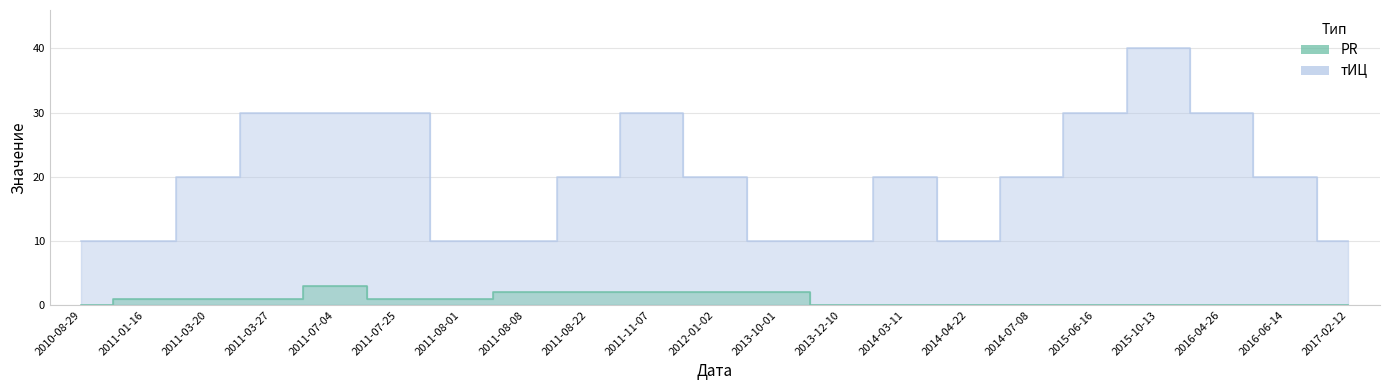

What is the greatest value displayed?

40